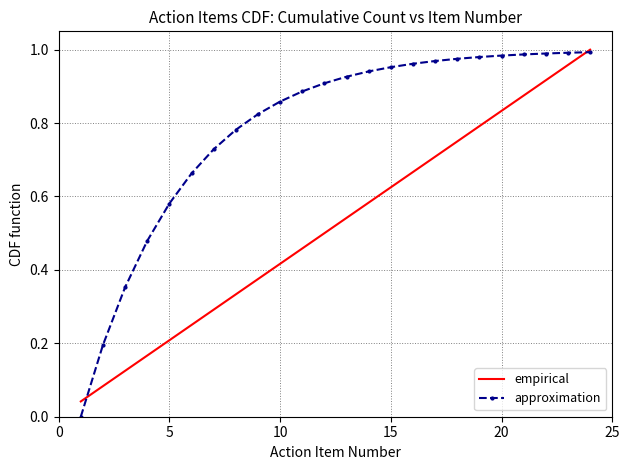

List the series in order of their overall mean, highest first.

approximation, empirical